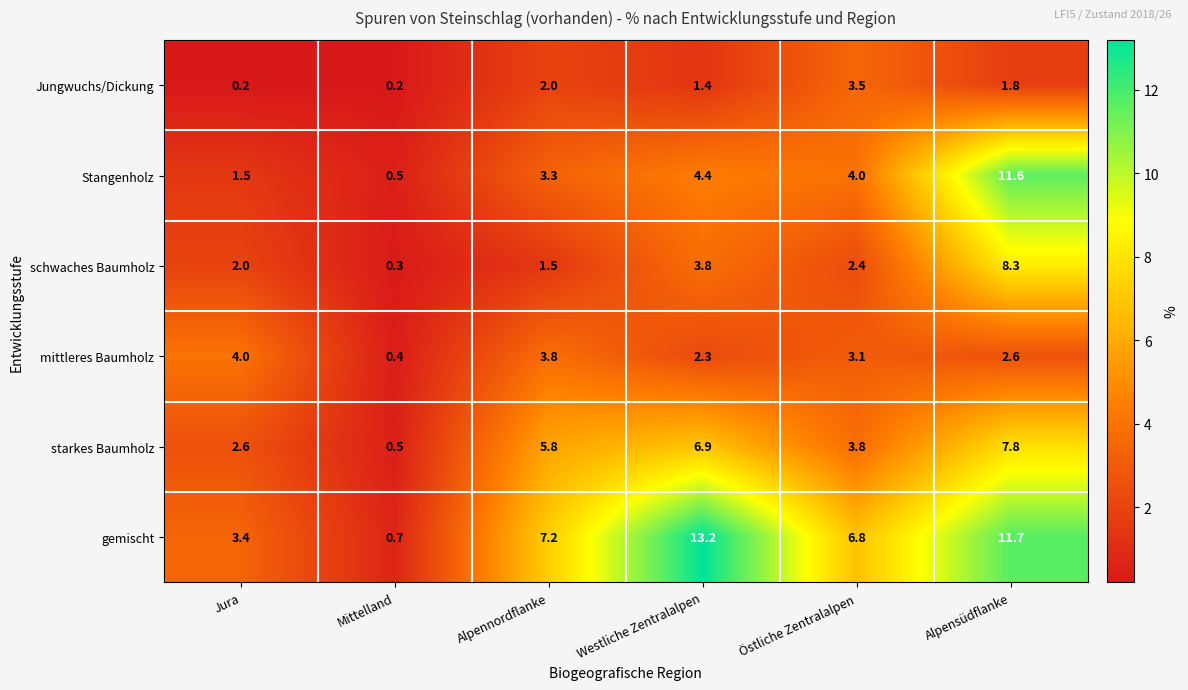

The Stangenholz series shows 1.5 at Jura. True or false?

True